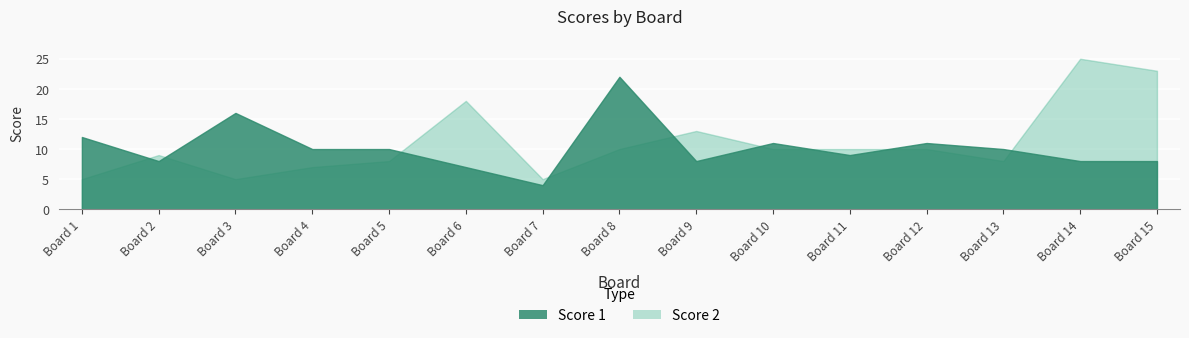

Does the chart display data point markers on the line(s)?

No